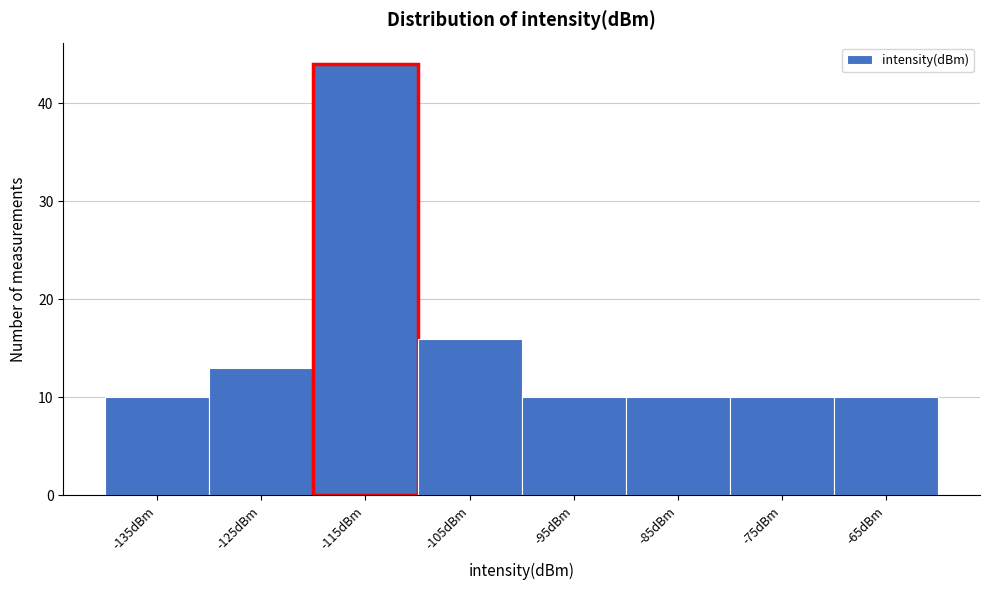

Reading left to right, extract all data points from this chart.

10	13	44	16	10	10	10	10